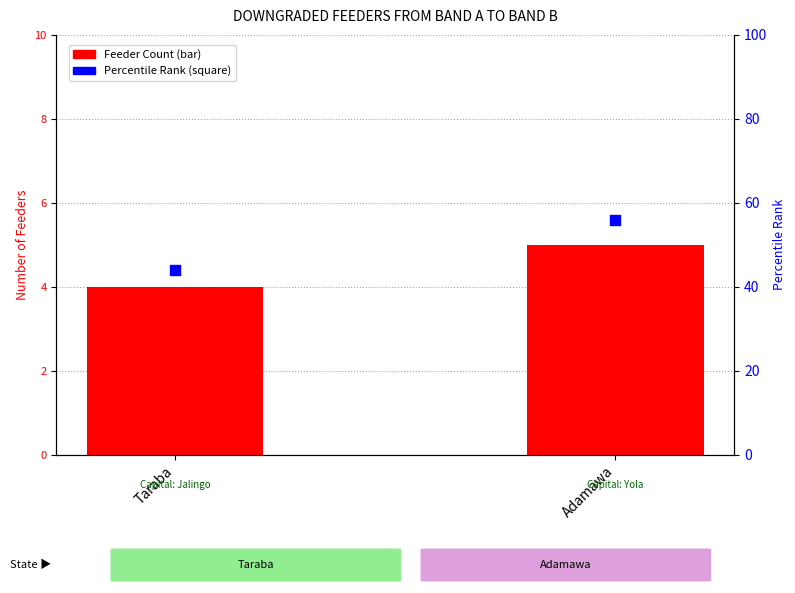

At which category is the sum across all series the highest?

Adamawa